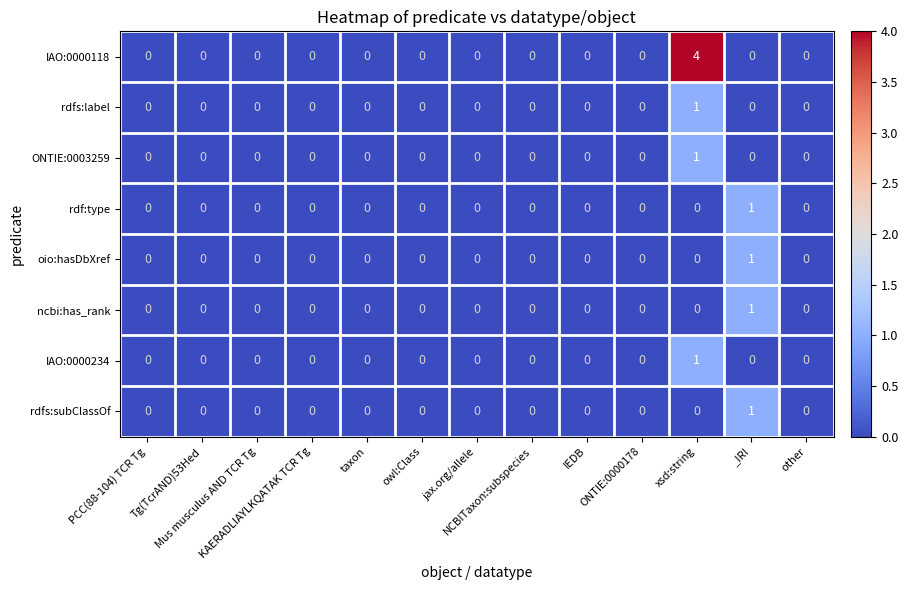

What is the highest value of the IAO:0000118 series?

4